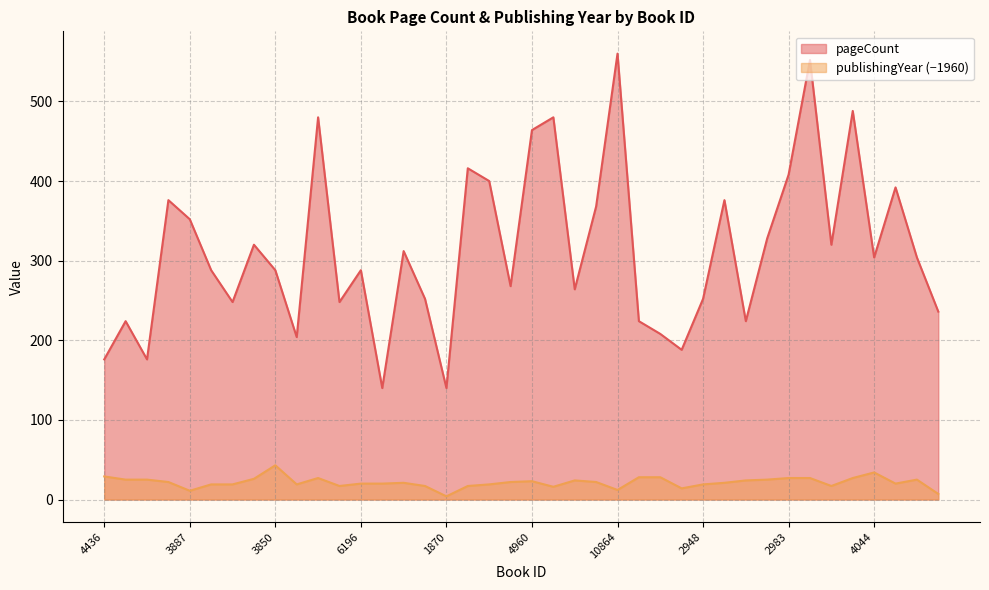

How many lines are shown in the chart?

2